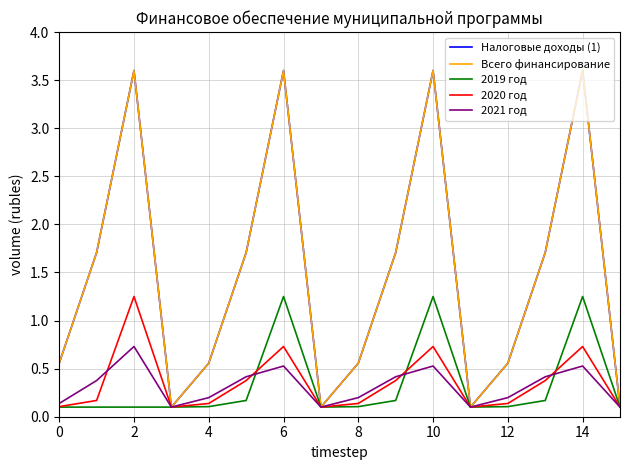

What is the maximum value shown in the chart?

3.6